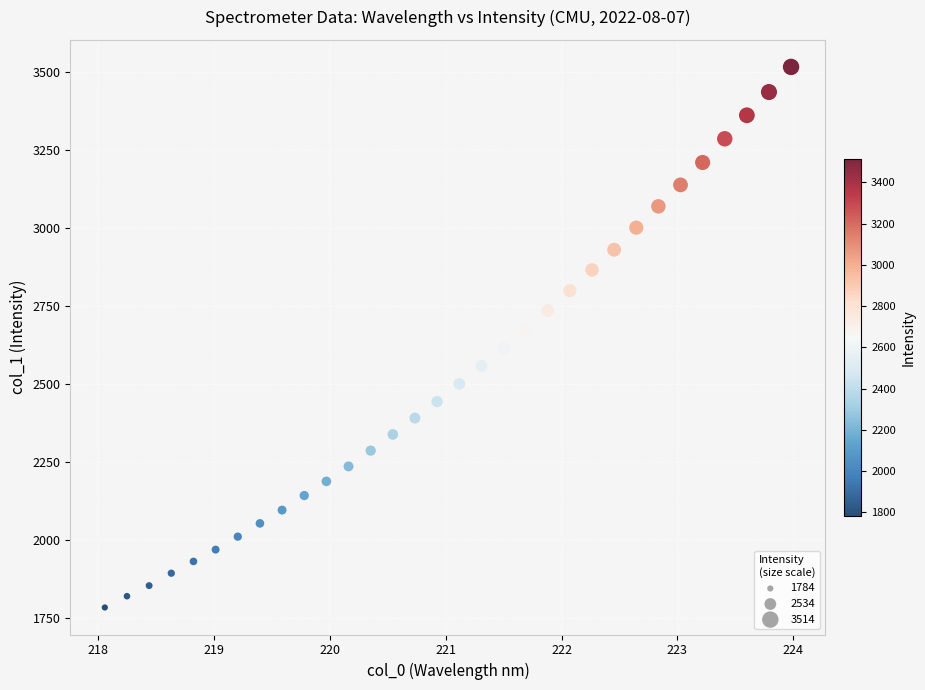

What is the range of Y values (max minus min)?

1730.7